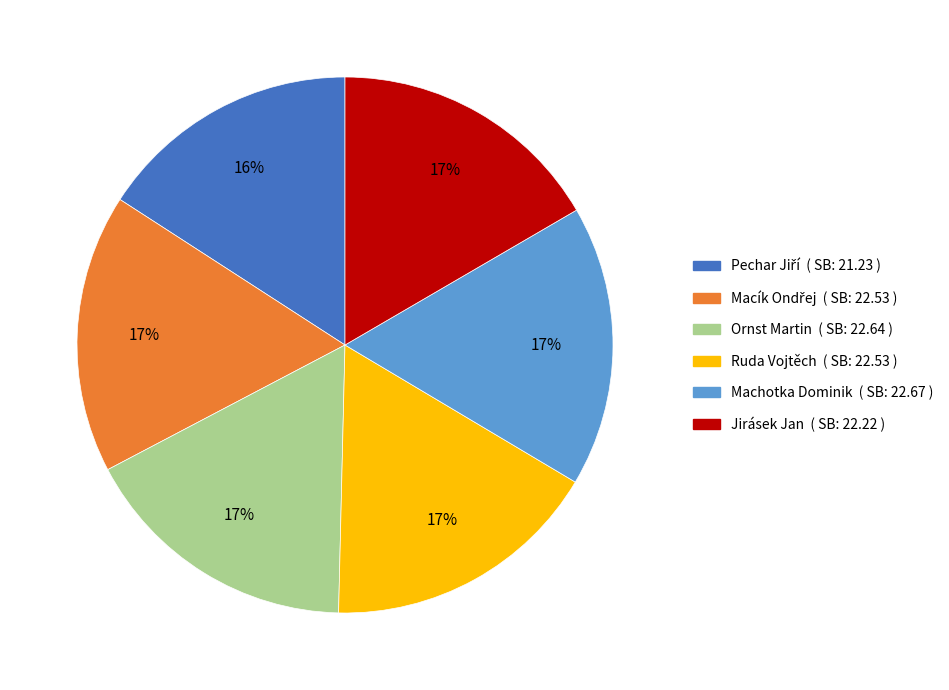

What is the ratio of the value at Ruda Vojtěch to the value at Machotka Dominik?

1.0